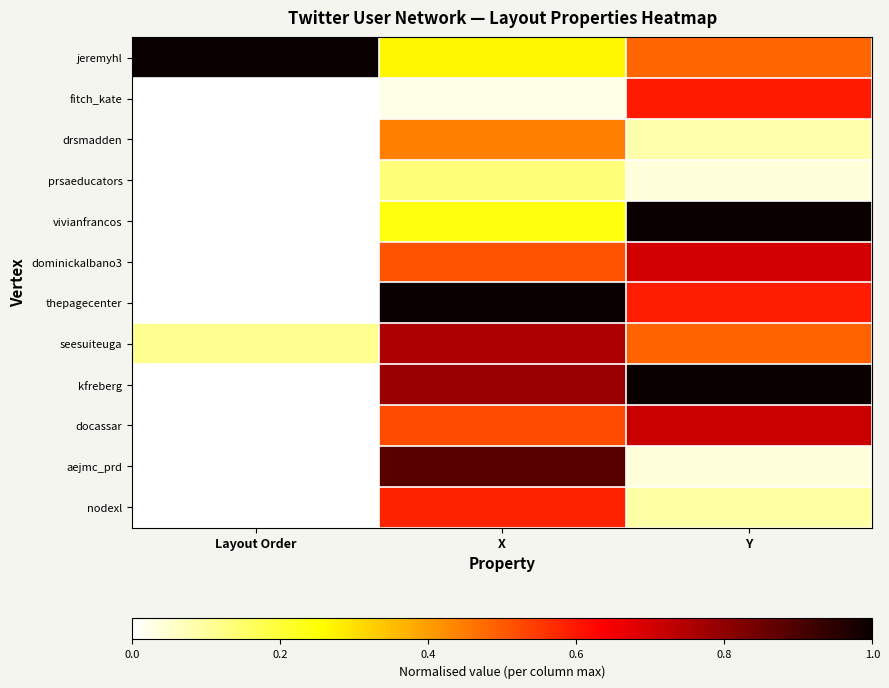

Which label corresponds to the smallest value in the chart?

Layout Order